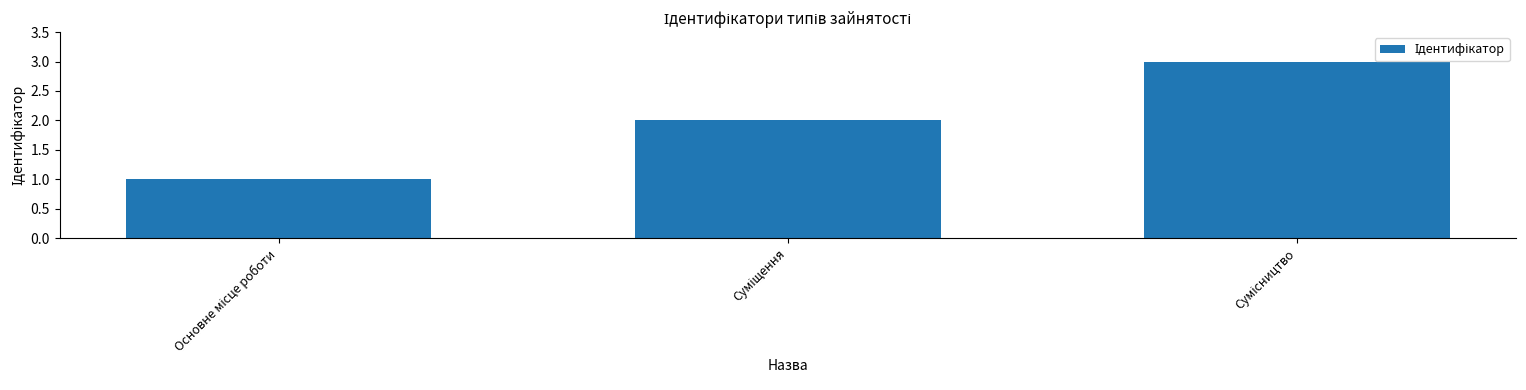

What is the greatest value displayed?

3